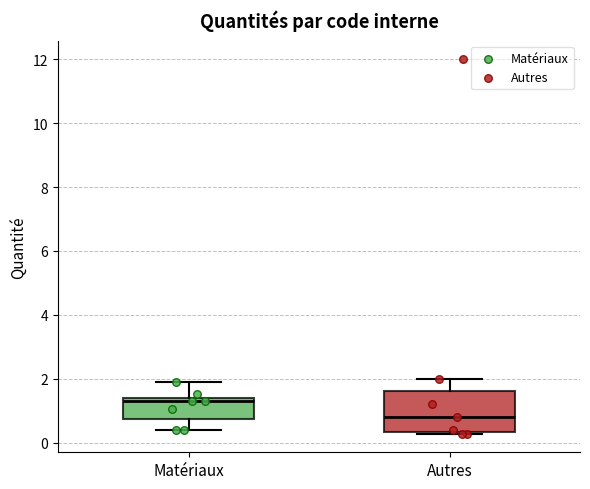

Which box has the lowest median line?

Autres